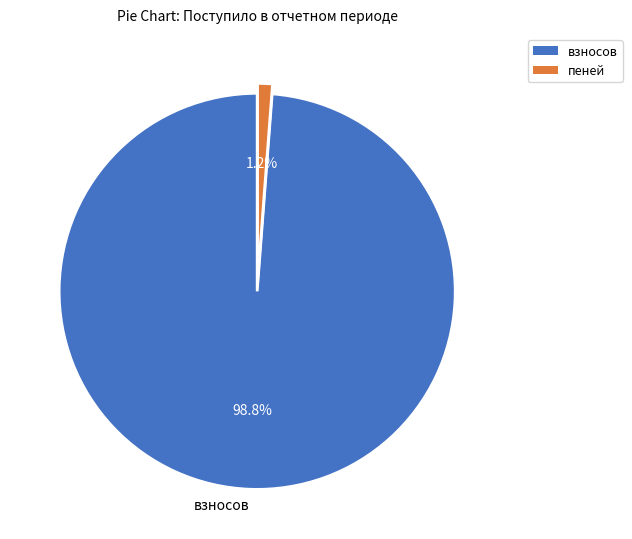

Is there a majority slice in this chart?

Yes